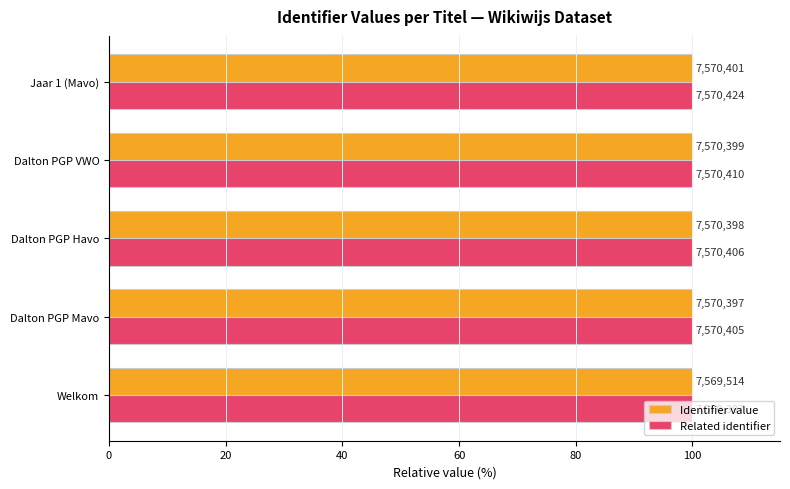

What are all the series names shown in the legend?

Identifier value, Related identifier